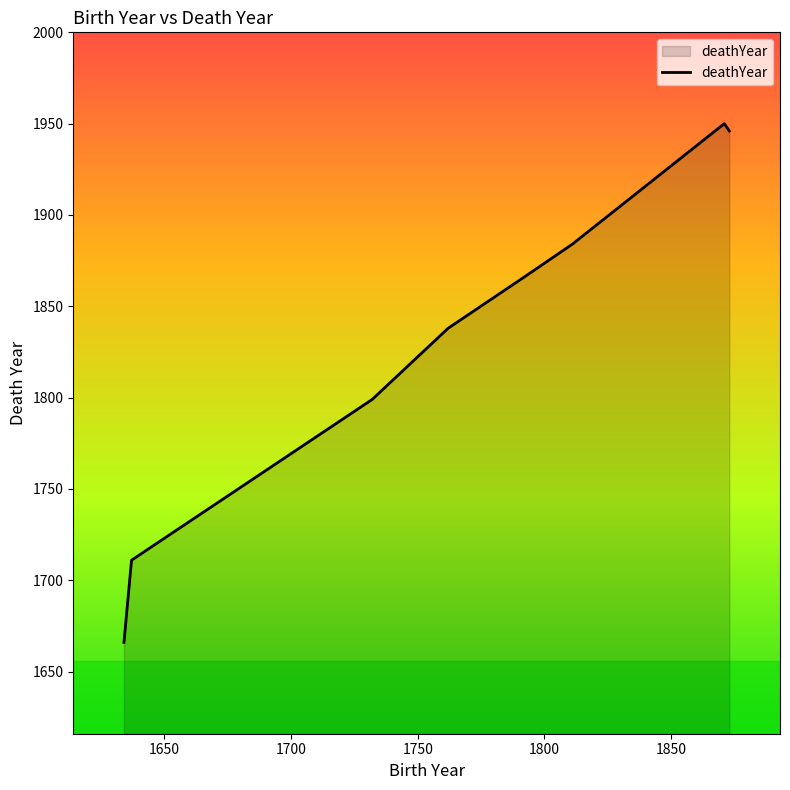

What is the sum of all values?

14660